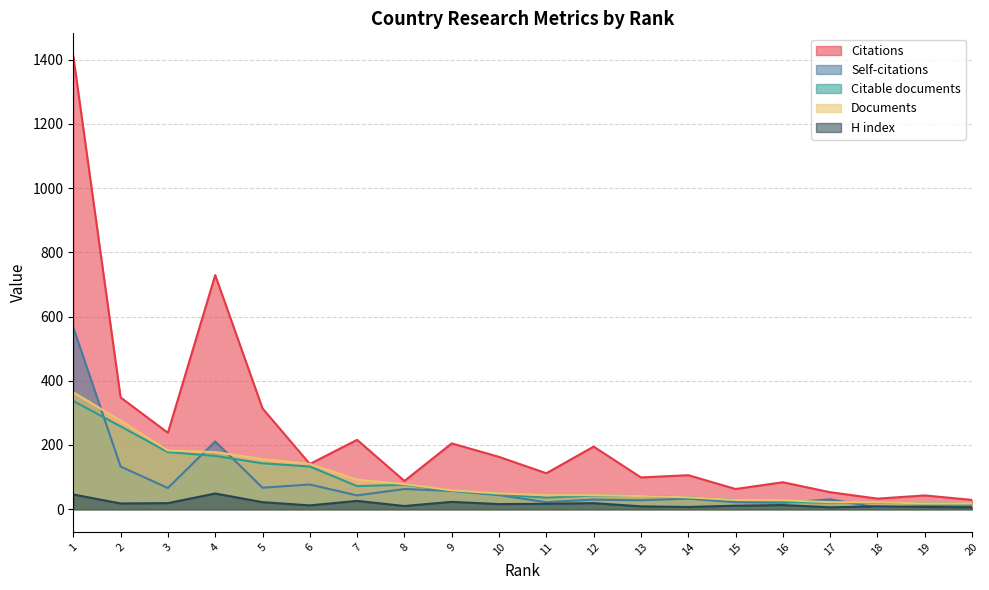

Is the value of Documents at 13 greater than the value of H index at 20?

Yes